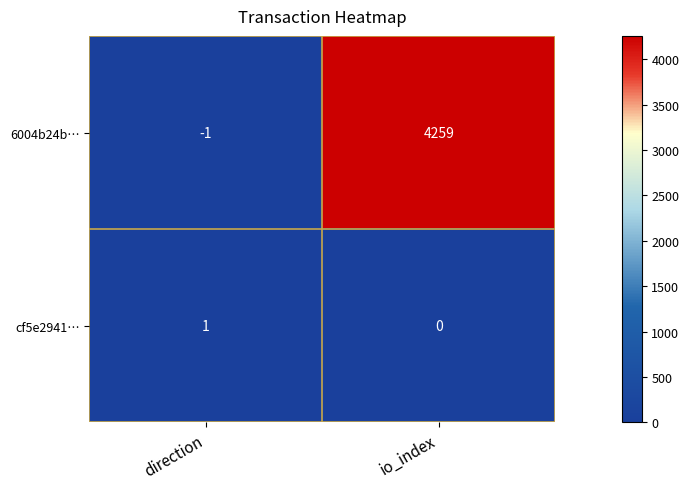

Count the number of data series in this chart.

2